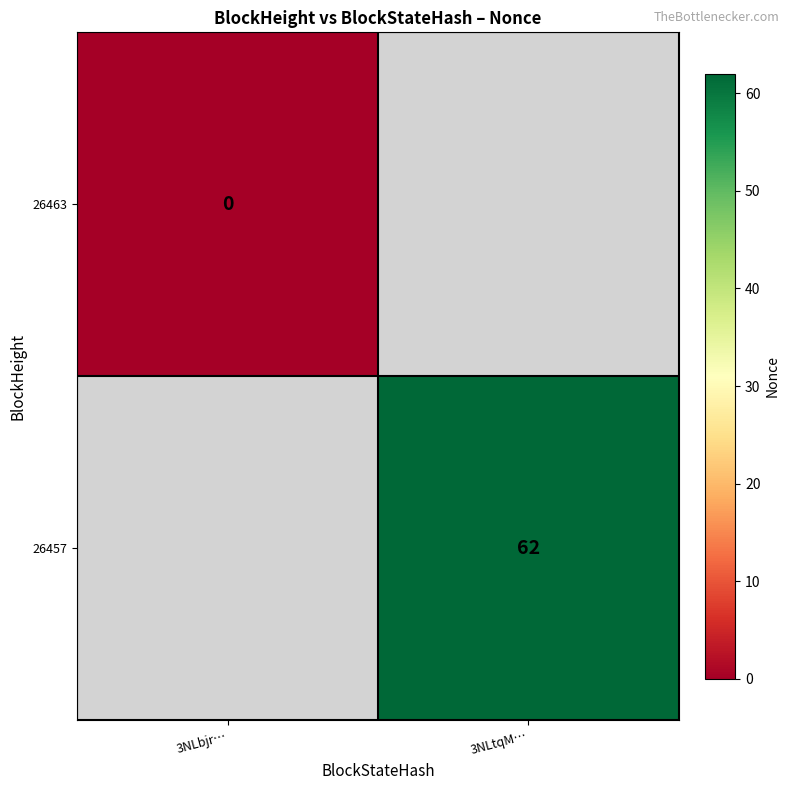

The value of 26457 at 3NLtqM… is 62. True or false?

True